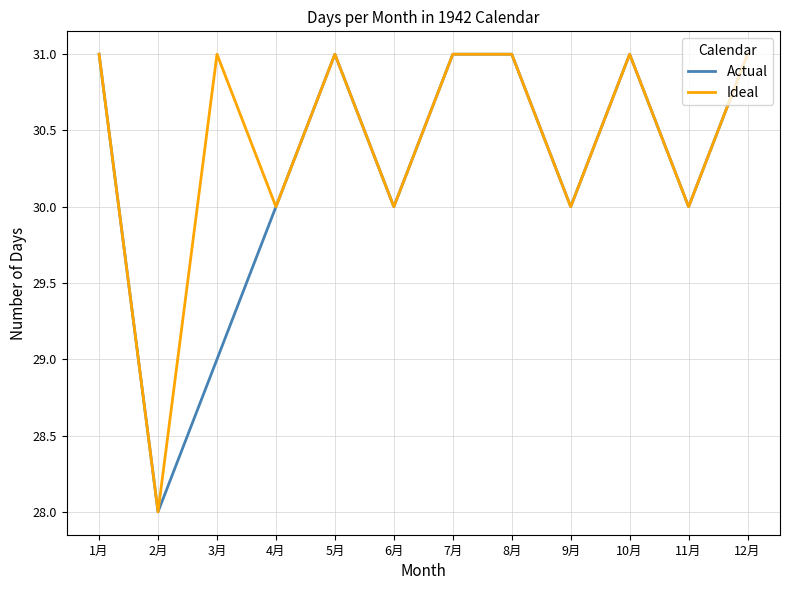

Count the Actual values in the range 30 to 31.

10